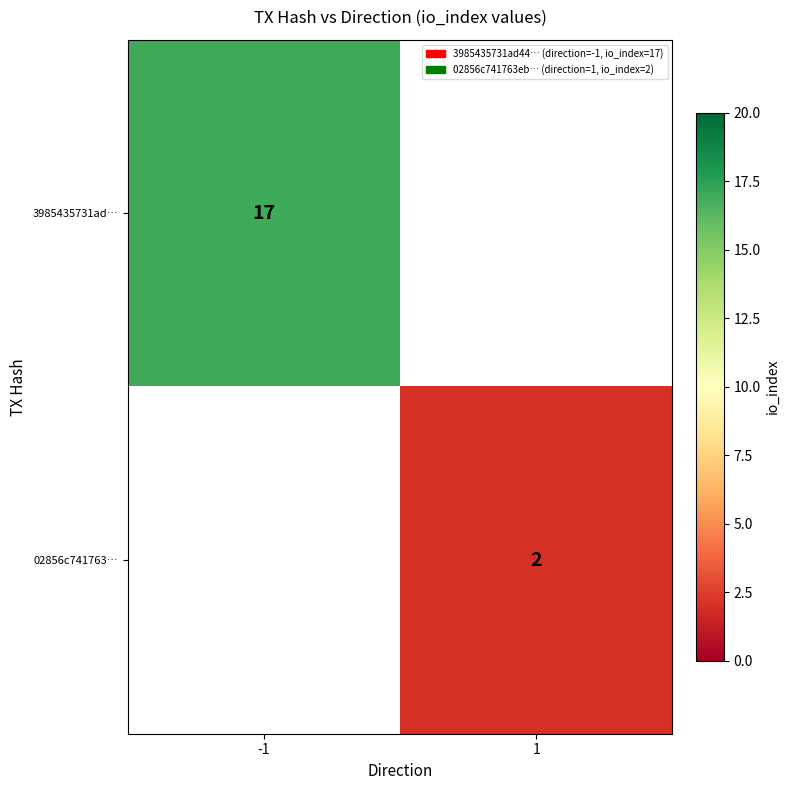

The value of 3985435731ad… at -1 is 11. True or false?

False